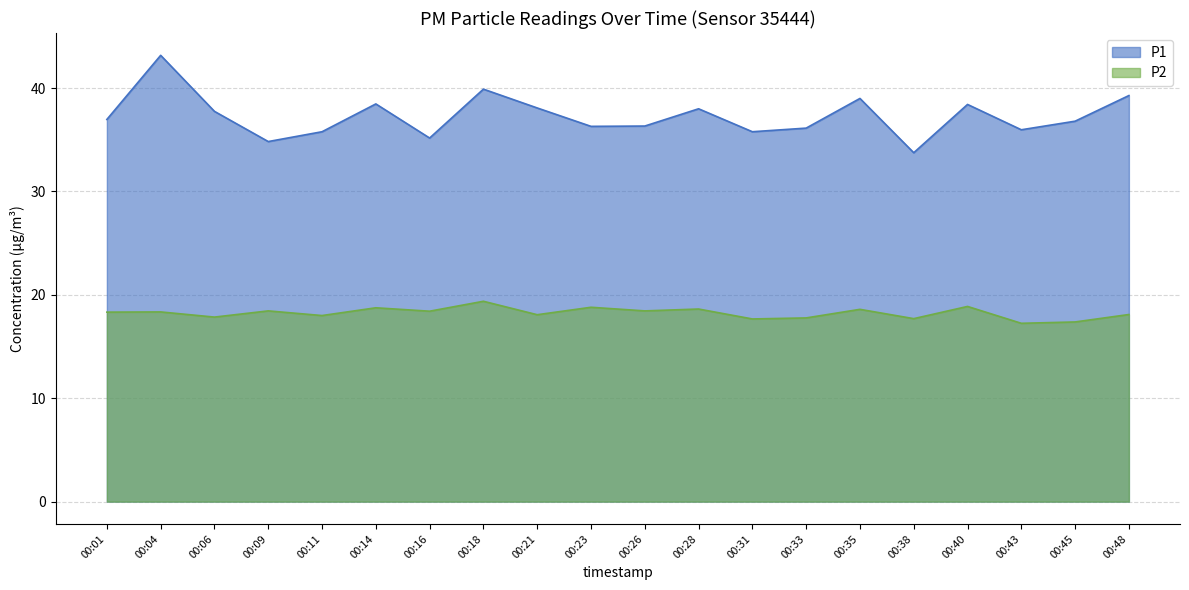

How many categories are shown in the chart?

20